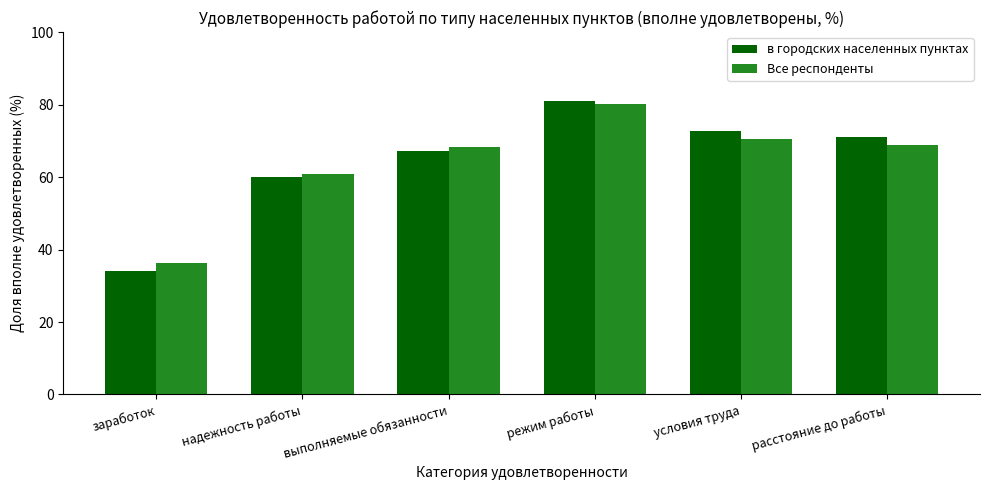

Which series changed the most between заработок and выполняемые обязанности?

в городских населенных пунктах